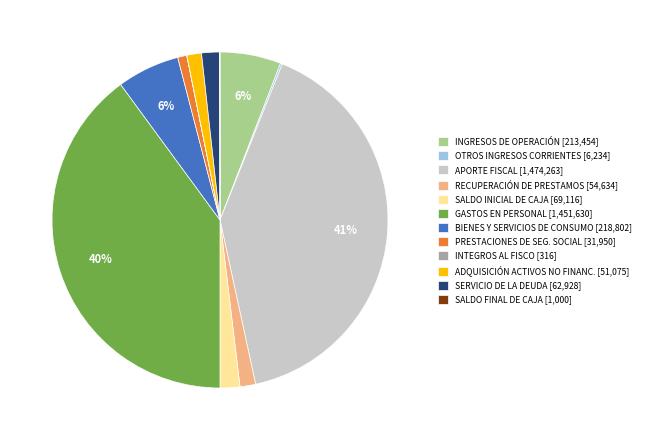

Between SALDO INICIAL DE CAJA [69,116] and PRESTACIONES DE SEG. SOCIAL [31,950], which is larger?

SALDO INICIAL DE CAJA [69,116]